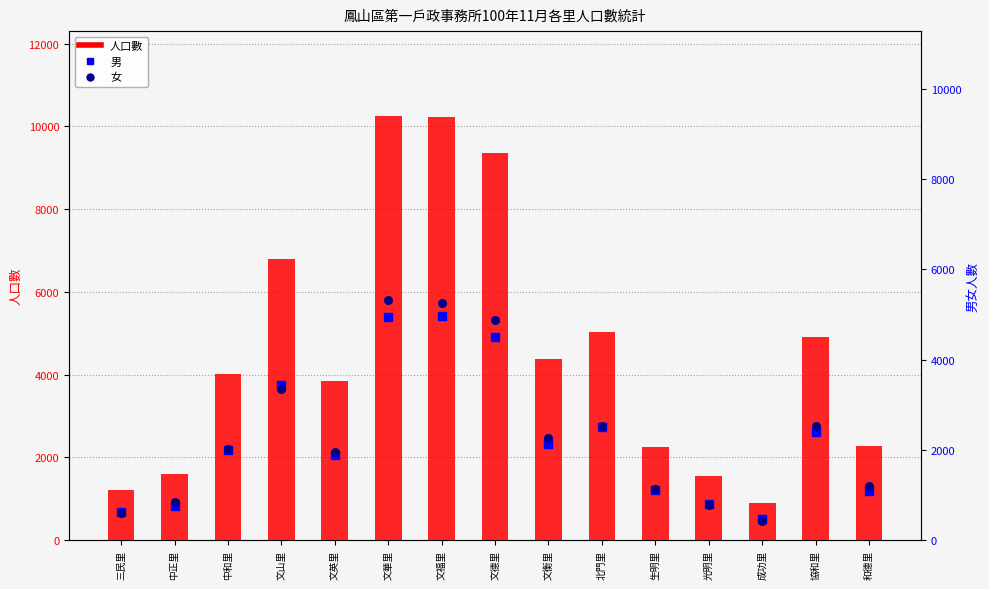

Which series has the widest spread of Y values?

人口數